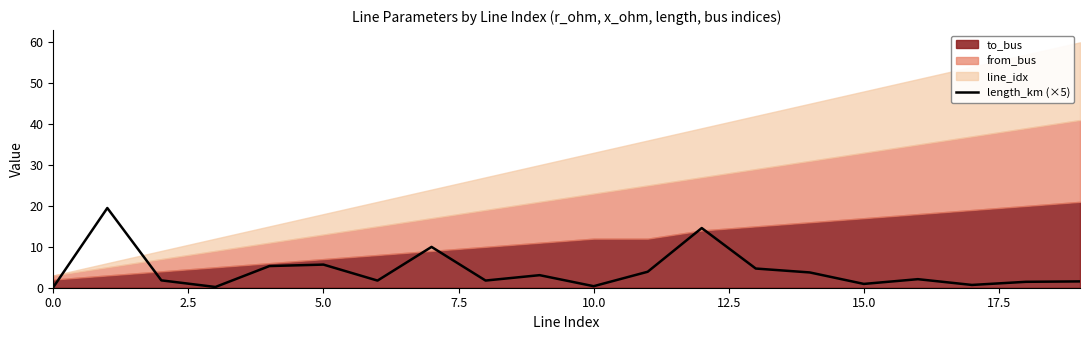

How many categories are shown in the chart?

20